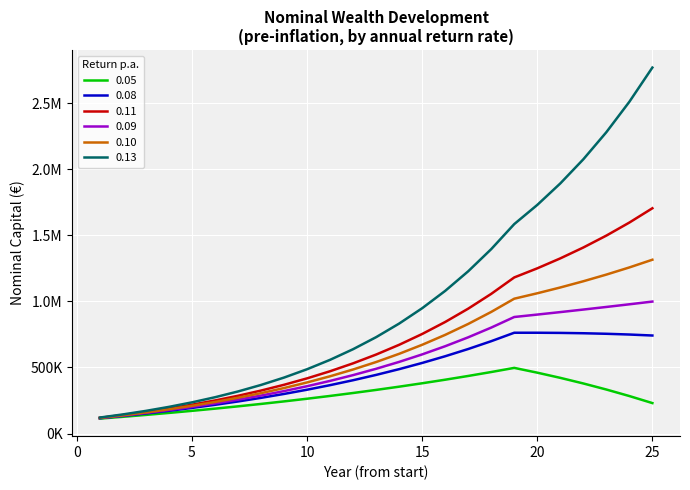

Reading left to right, transcribe all the data shown in this chart.

0.05: 113000.0	126650.0	140982.5	156031.6	171833.2	188424.9	205846.1	224138.4	243345.3	263512.6	284688.2	306922.6	330268.8	354782.2	380521.3	407547.4	435924.8	465721.0	497007.1	460791.1	421543.0	379086.7	333237.0	283798.6	230566.4
0.08: 116000.0	133280.0	151942.4	172097.8	193865.6	217374.9	242764.9	270186.0	299800.9	331785.0	366327.8	403634.0	443924.7	487438.7	534433.8	585188.5	640003.6	699203.9	763140.2	763125.1	761887.4	759305.0	755245.4	749564.8	742107.8
0.11: 119000.0	140090.0	163499.9	189484.9	218328.2	250344.3	285882.2	325329.3	369115.5	417718.2	471667.2	531550.6	598021.1	671803.4	753701.8	844609.0	945516.0	1057522.8	1181850.3	1250787.5	1326086.4	1408422.5	1498544.9	1597284.7	1705563.9
0.09: 117000.0	135530.0	155727.7	177743.2	201740.1	227896.7	256407.4	287484.1	321357.6	358279.8	398525.0	442392.2	490207.5	542326.2	599135.6	661057.8	728553.0	802122.7	882313.8	900655.7	919427.1	938642.1	958315.8	978464.1	999103.7
0.10: 118000.0	137800.0	159580.0	183538.0	209891.8	238881.0	270769.1	305846.0	344430.6	386873.6	433561.0	484917.1	541408.8	603549.7	671904.7	747095.1	829804.7	920785.1	1020863.6	1061883.7	1105784.4	1152829.4	1203308.3	1257538.9	1315870.6
0.13: 121000.0	144730.0	171544.9	201845.7	236085.7	274776.8	318497.8	367902.5	423729.9	486814.7	558100.6	638653.7	729678.7	832536.9	948766.8	1080106.4	1228520.3	1396227.9	1585737.5	1730817.1	1893535.6	2076161.9	2281258.8	2511722.3	2770824.0